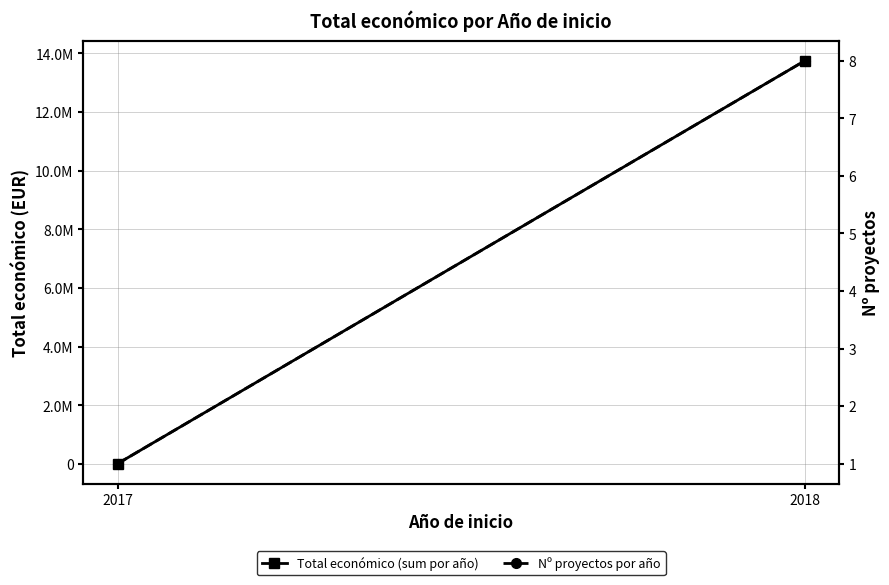

At which label is Total económico (sum por año) closest to 6876886?

2017